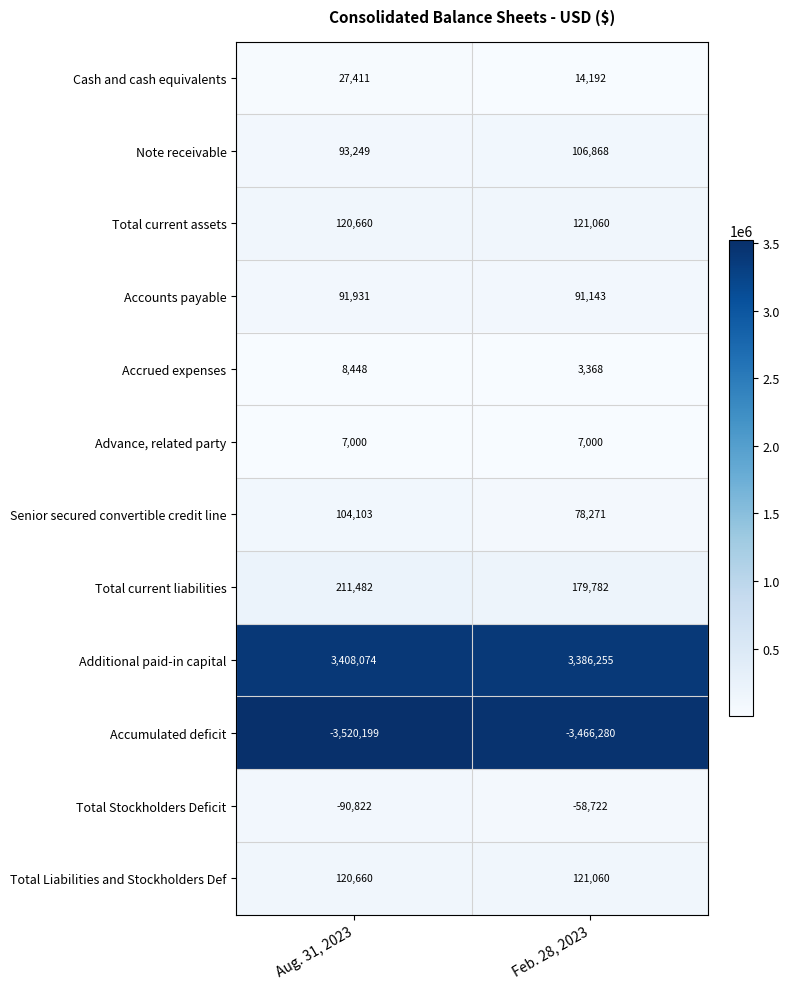

The Total current liabilities series shows 211482 at Aug. 31, 2023. True or false?

True